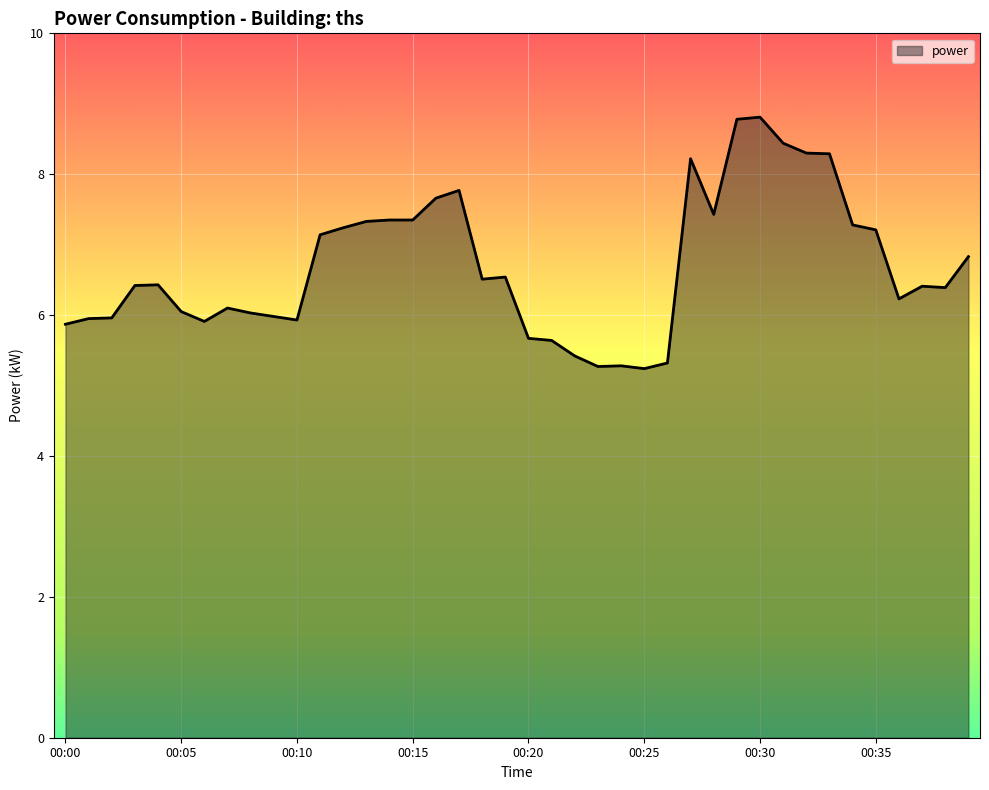

What is the smallest value displayed?

5.2